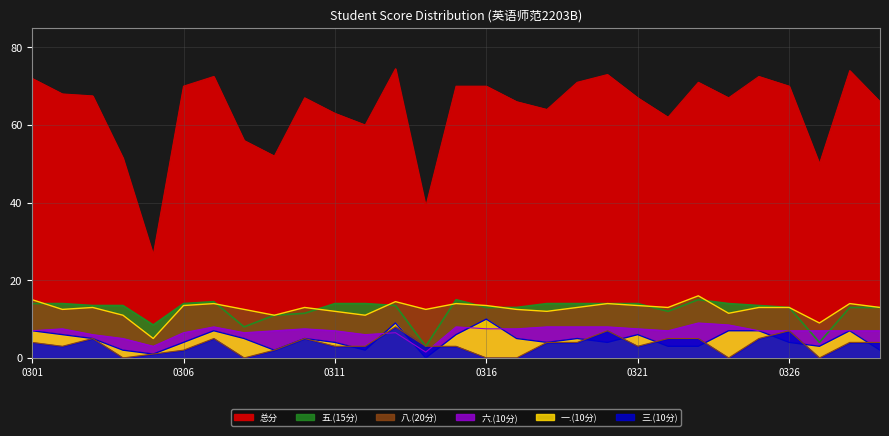

List the labels in order of 总分 value, smallest first.

2227110305, 2227110314, 2227110327, 2227110304, 2227110309, 2227110308, 2227110312, 2227110322, 2227110311, 2227110318, 2227110317, 2227110330, 2227110310, 2227110321, 2227110324, 2227110303, 2227110302, 2227110306, 2227110315, 2227110316, 2227110326, 2227110319, 2227110323, 2227110301, 2227110307, 2227110325, 2227110320, 2227110328, 2227110313